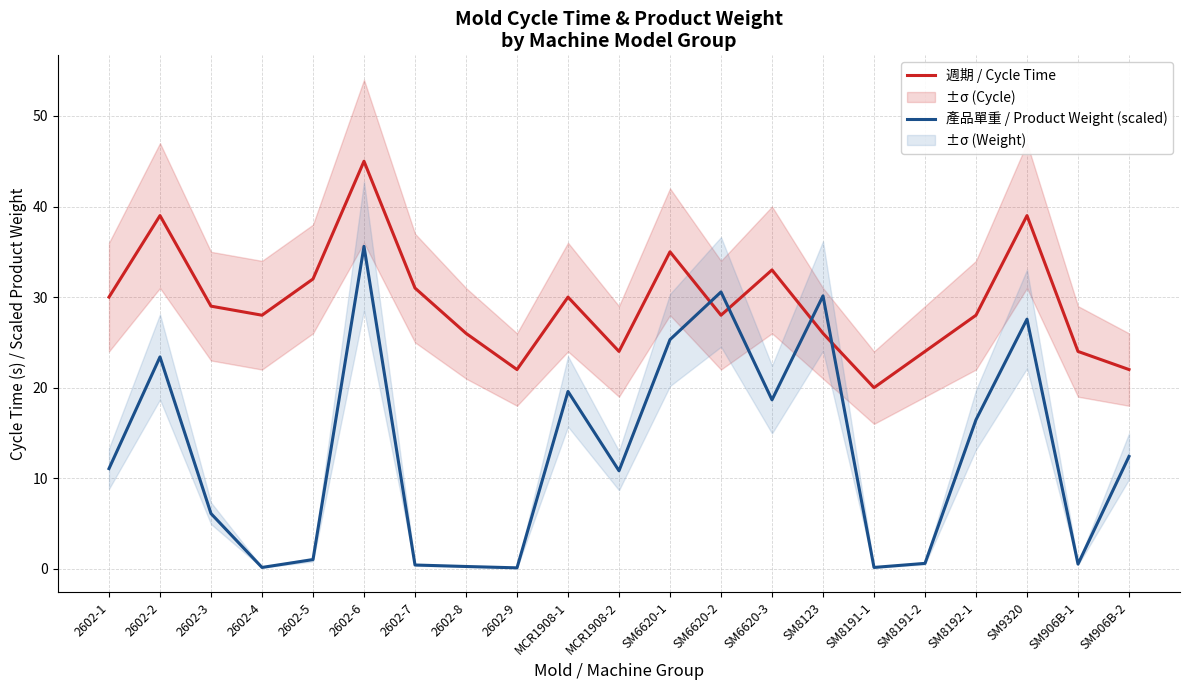

Reading right to left, list all the values displayed in this chart.

週期 / Cycle Time: 22.0	24.0	39.0	28.0	24.0	20.0	26.0	33.0	28.0	35.0	24.0	30.0	22.0	26.0	31.0	45.0	32.0	28.0	29.0	39.0	30.0
產品單重 / Product Weight (scaled): 12.4	0.5	27.6	16.5	0.6	0.1	30.1	18.7	30.6	25.3	10.8	19.6	0.1	0.3	0.4	35.6	1.0	0.1	6.1	23.4	11.1